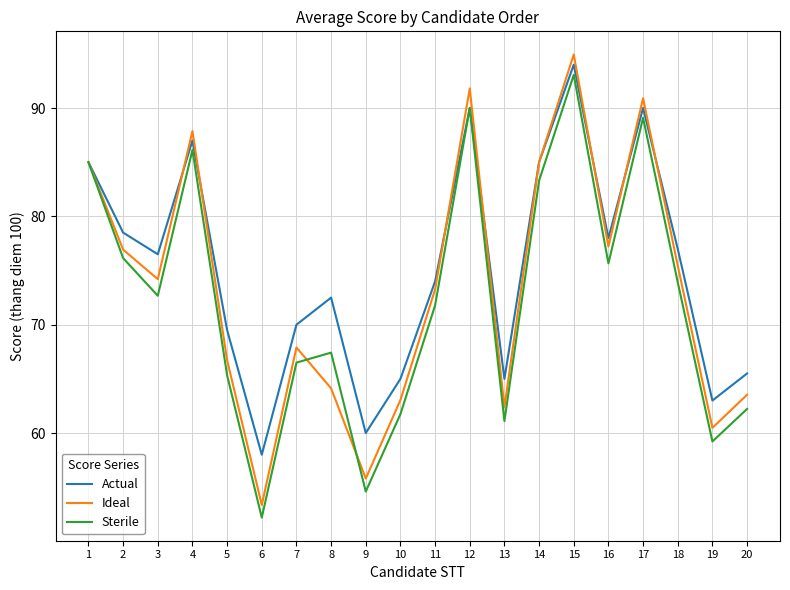

After their last crossing, which series has the higher values: Actual or Ideal?

Actual